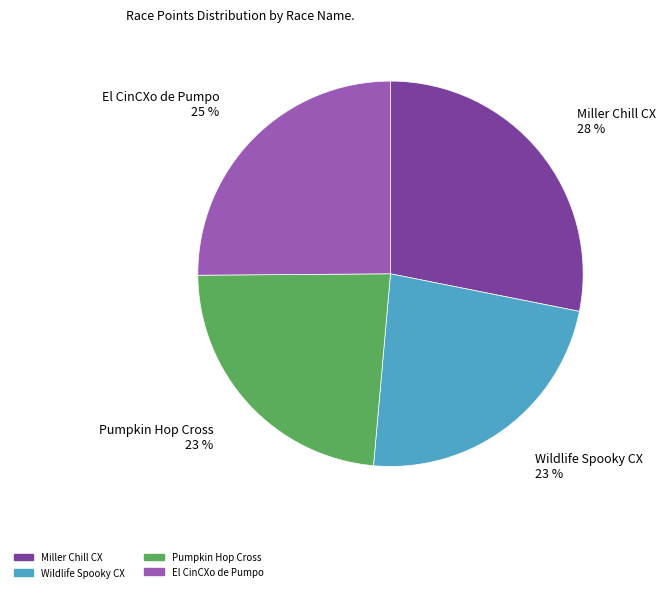

How many slices are in this pie chart?

4